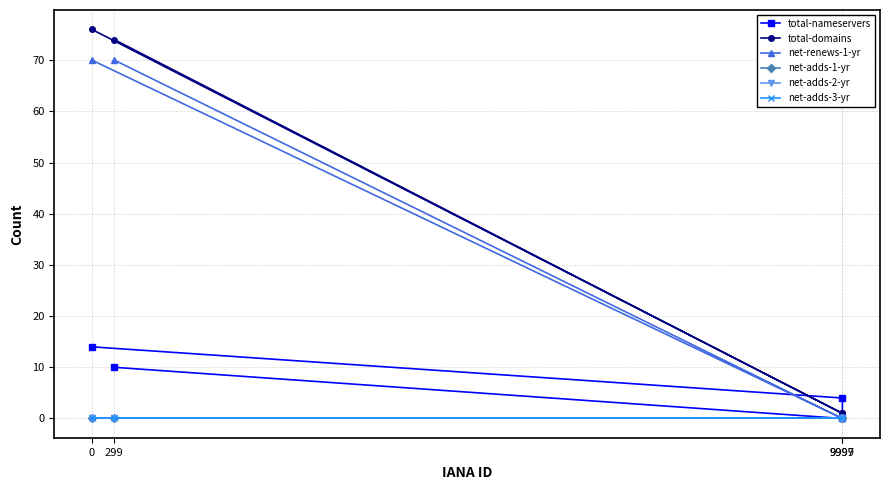

Reading left to right, what are all the values shown in this chart?

total-nameservers: 299=10	9997=0	9999=4	0=14
total-domains: 299=74	9997=1	9999=1	0=76
net-renews-1-yr: 299=70	9997=0	9999=0	0=70
net-adds-1-yr: 299=0	9997=0	9999=0	0=0
net-adds-2-yr: 299=0	9997=0	9999=0	0=0
net-adds-3-yr: 299=0	9997=0	9999=0	0=0